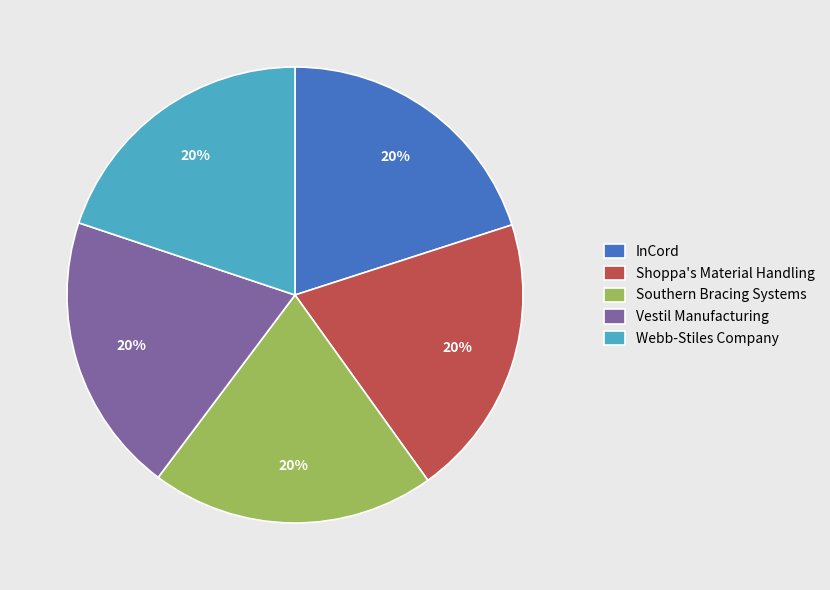

Approximately how many times larger is the value at Webb-Stiles Company compared to InCord?

1.0